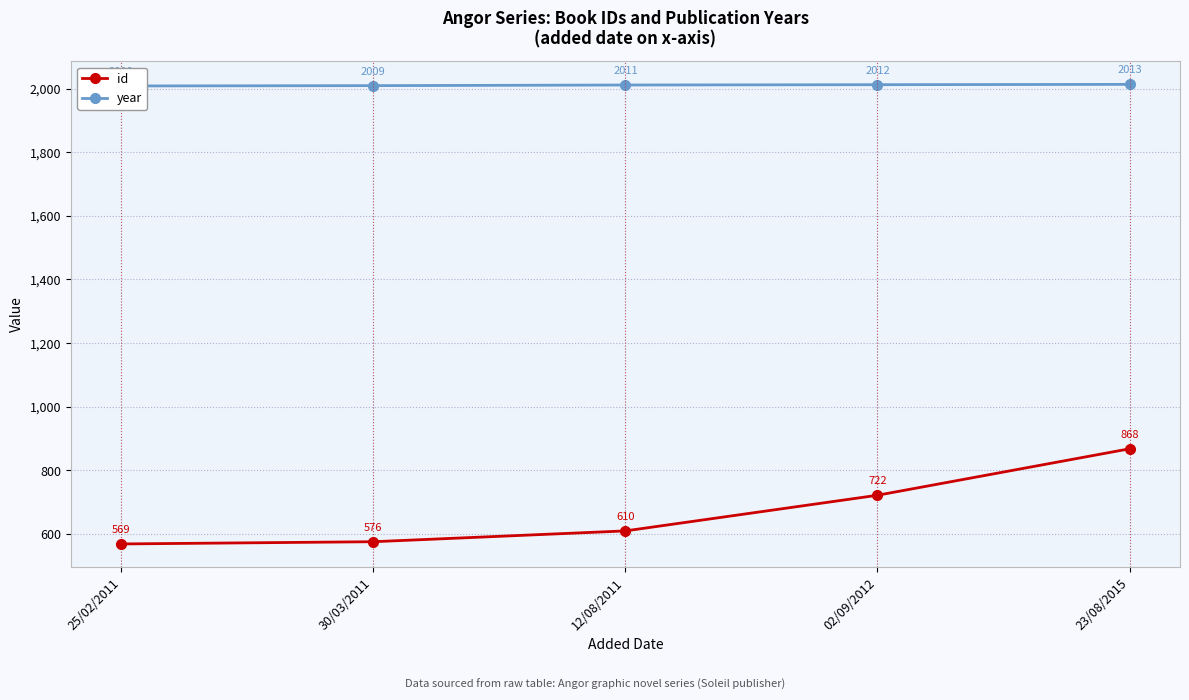

What is the sum of the year values at 30/03/2011 and 23/08/2015?

4022